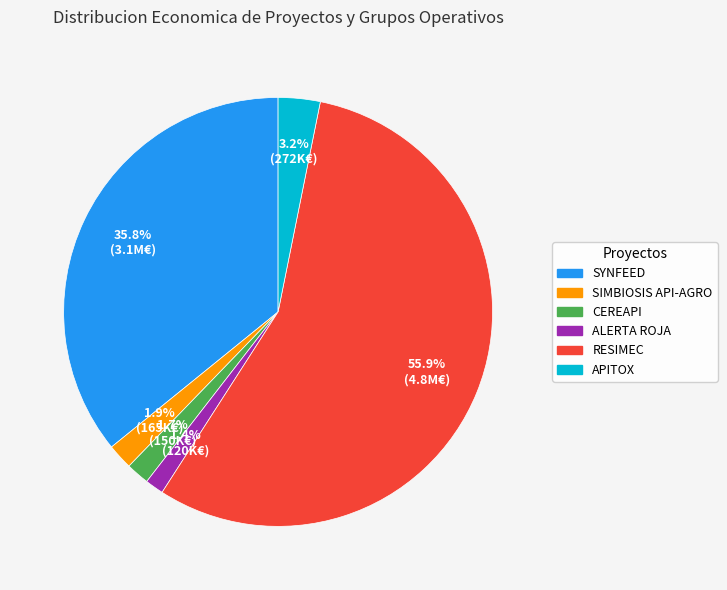

Between SIMBIOSIS API-AGRO and ALERTA ROJA, which is larger?

SIMBIOSIS API-AGRO